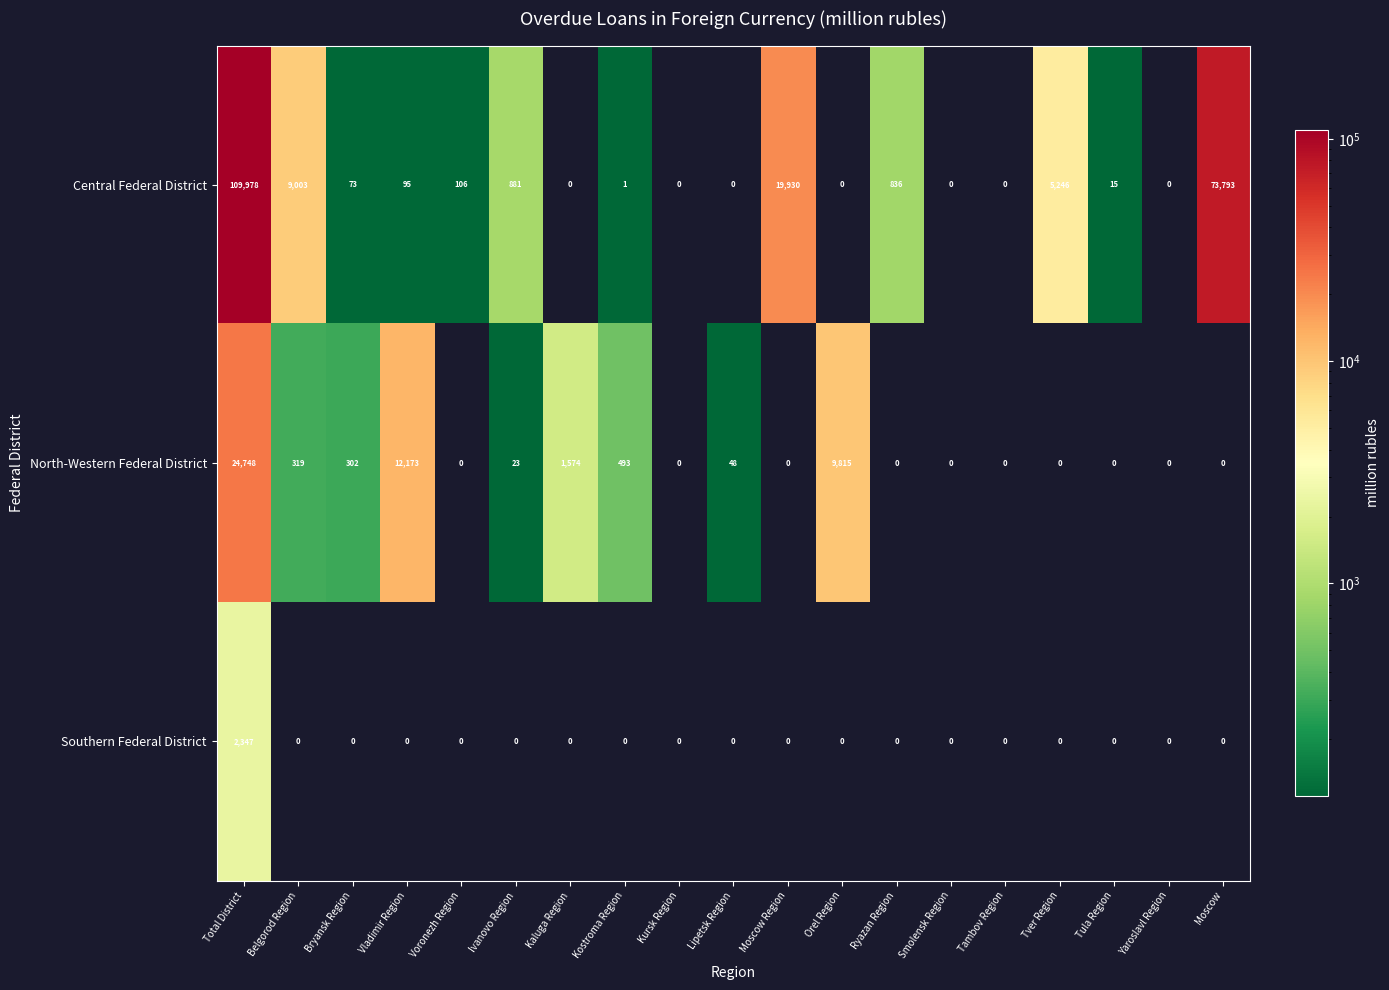

What is the average value of the North-Western Federal District series?

2605